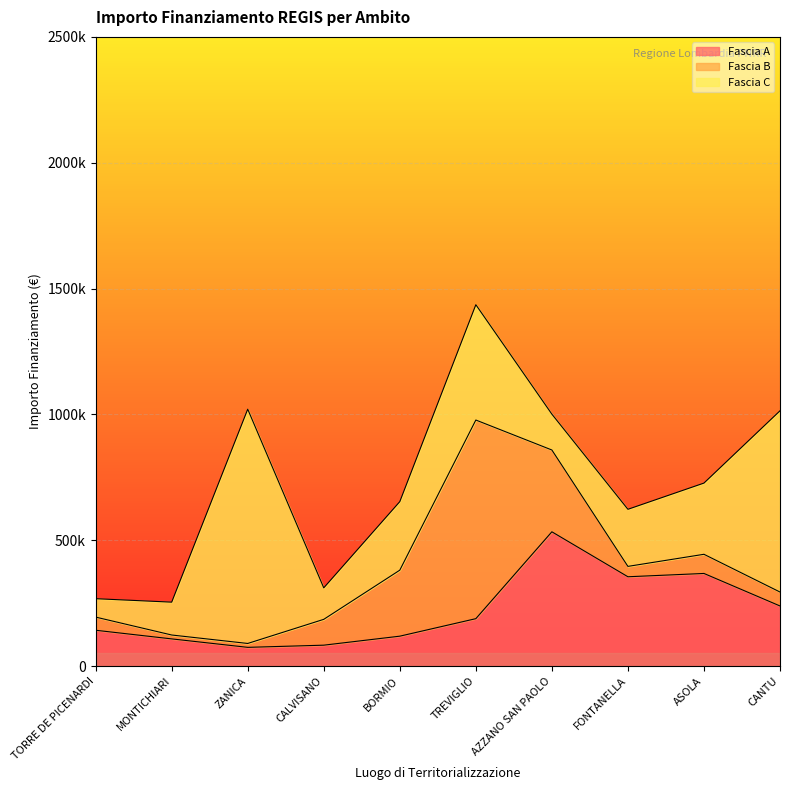

Reading left to right, list all the values displayed in this chart.

Fascia A: TORRE DE PICENARDI=142320.0	MONTICHIARI=108000.0	ZANICA=74400.0	CALVISANO=83040.0	BORMIO=118800.0	TREVIGLIO=188362.2	AZZANO SAN PAOLO=533520.0	FONTANELLA=354880.0	ASOLA=368005.7	CANTU=238829.6
Fascia B: TORRE DE PICENARDI=52320.0	MONTICHIARI=15440.0	ZANICA=15440.0	CALVISANO=102630.9	BORMIO=262240.0	TREVIGLIO=789254.4	AZZANO SAN PAOLO=325026.9	FONTANELLA=41192.0	ASOLA=76140.0	CANTU=55388.0
Fascia C: TORRE DE PICENARDI=73108.0	MONTICHIARI=130560.0	ZANICA=930869.5	CALVISANO=125175.0	BORMIO=272400.0	TREVIGLIO=458182.4	AZZANO SAN PAOLO=142361.6	FONTANELLA=226850.0	ASOLA=282960.0	CANTU=720099.3